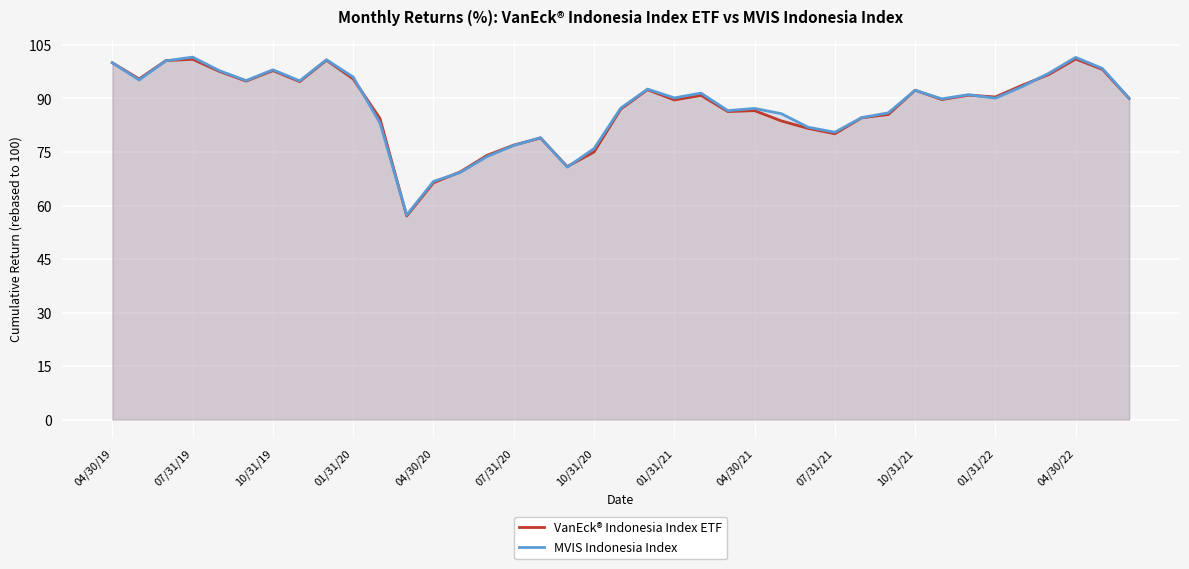

What is the value of the VanEck® Indonesia Index ETF point at the 16th from the left?

76.9